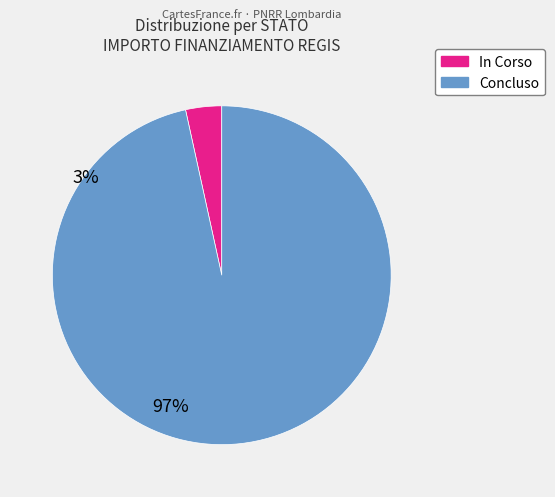

Which slice is the smallest?

In Corso